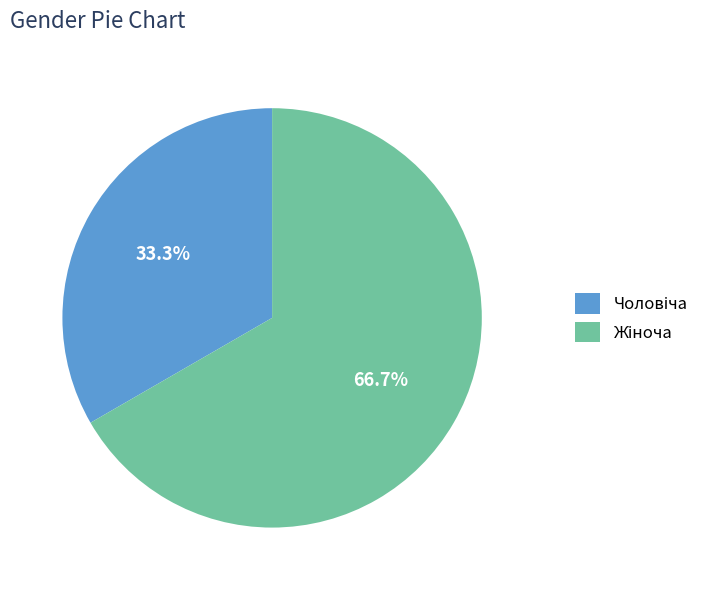

To the nearest percent, what is the difference between the largest and smallest slice percentages?

33%